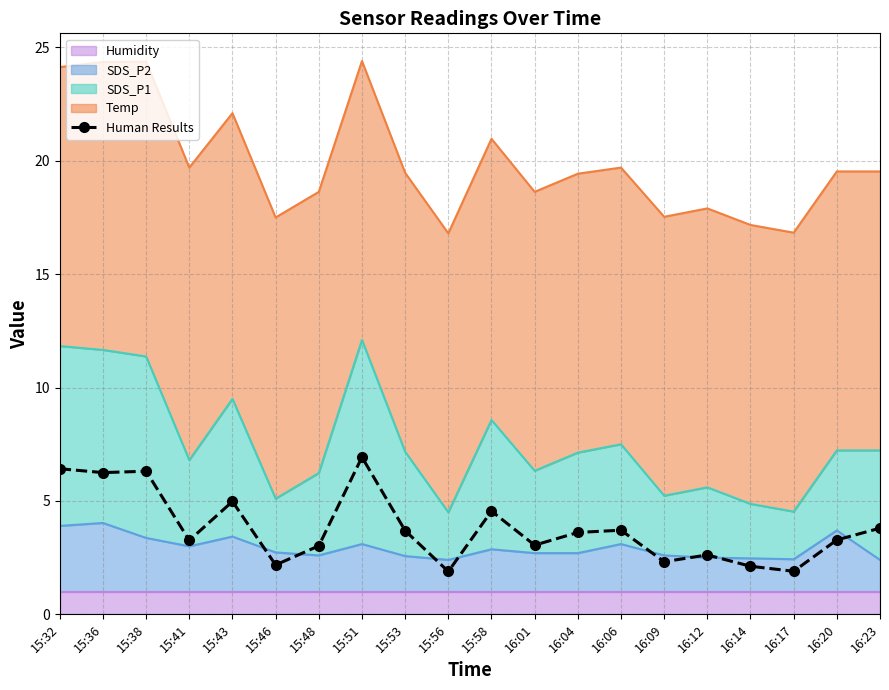

How many interior local peaks (higher than both neighbors) does the data have?

6